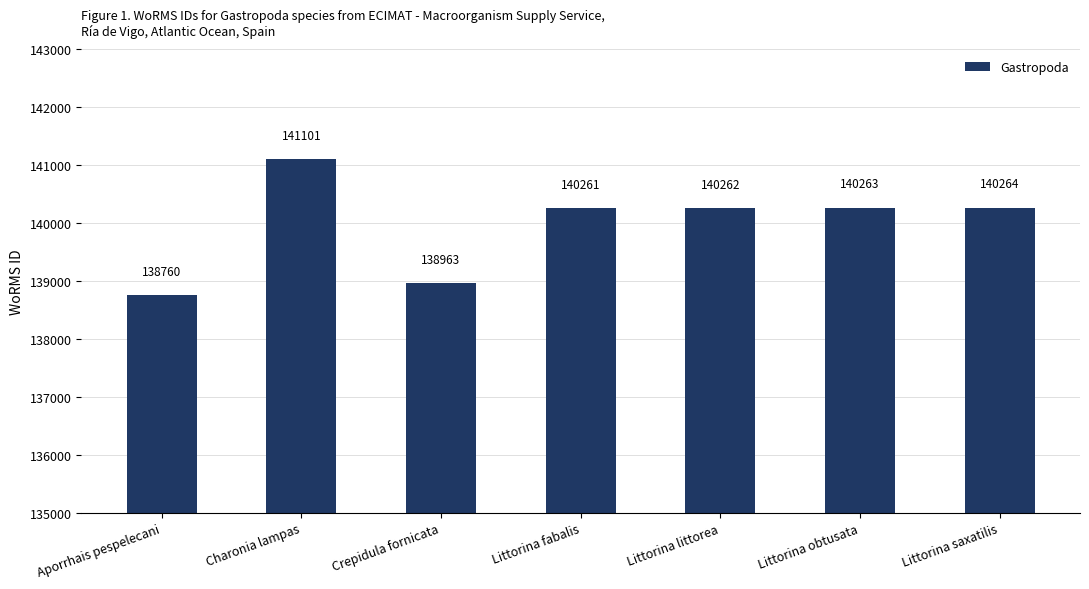

What is the value of the 7th bar from the left?

140264